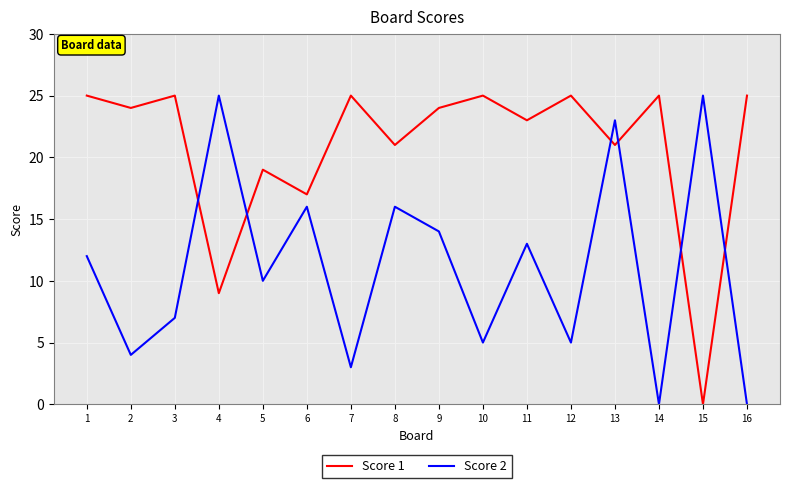

What is the sum of all Score 2 values?

178